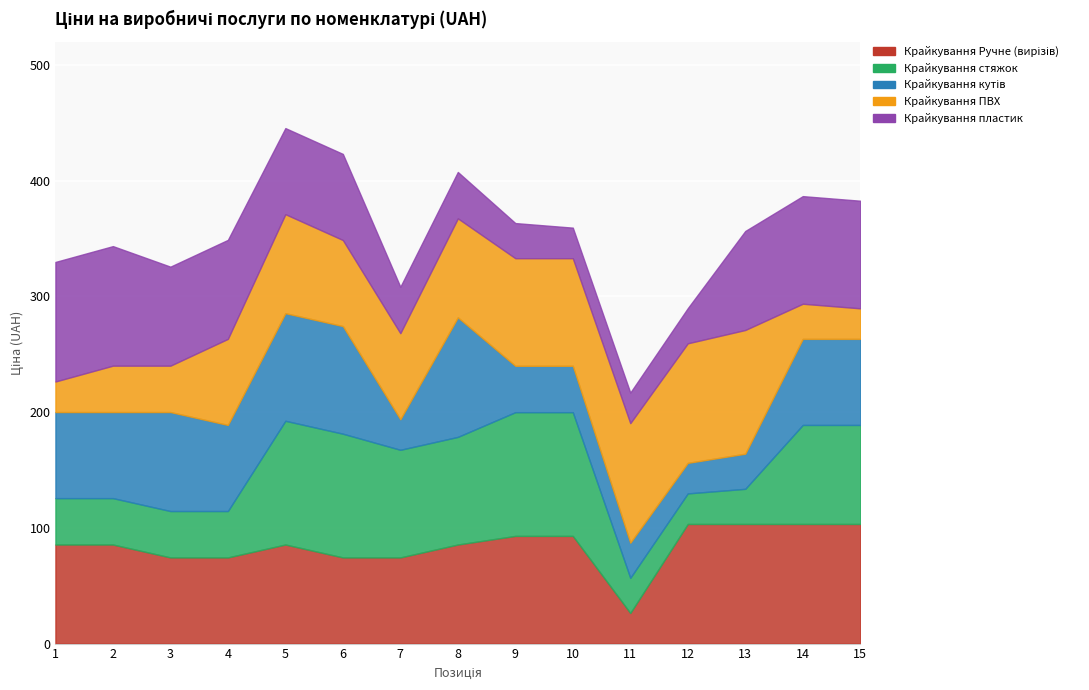

What are all the series names shown in the legend?

Крайкування Ручне (вирізів), Крайкування стяжок, Крайкування кутів, Крайкування ПВХ, Крайкування пластик